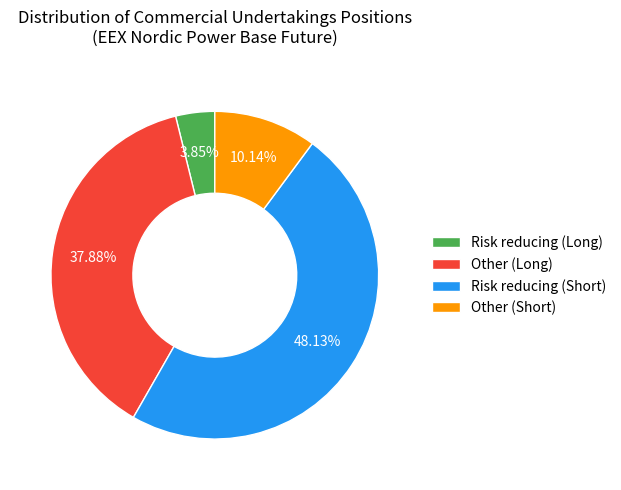

Does any single category account for the majority?

No